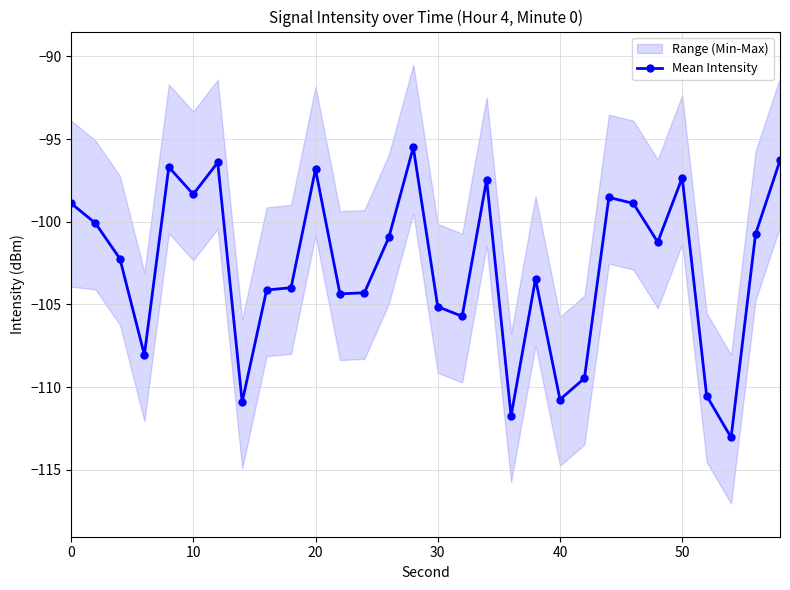

Does the chart display data point markers on the line(s)?

Yes